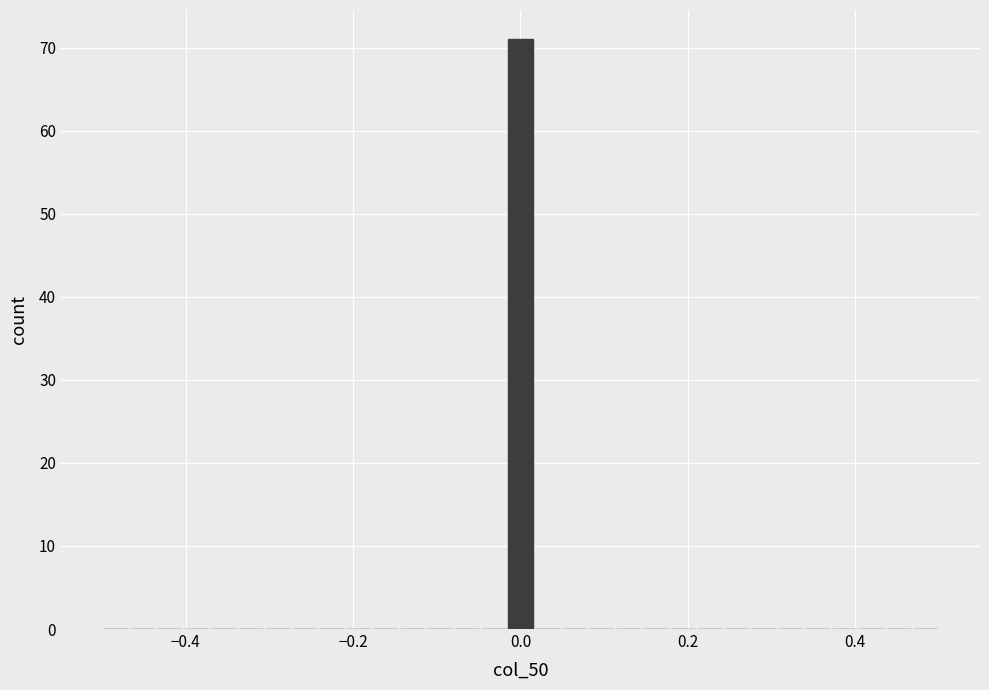

Around what value on the x-axis is the tallest bar? Give the approximate position of its centre, as read against the axis.

0.00